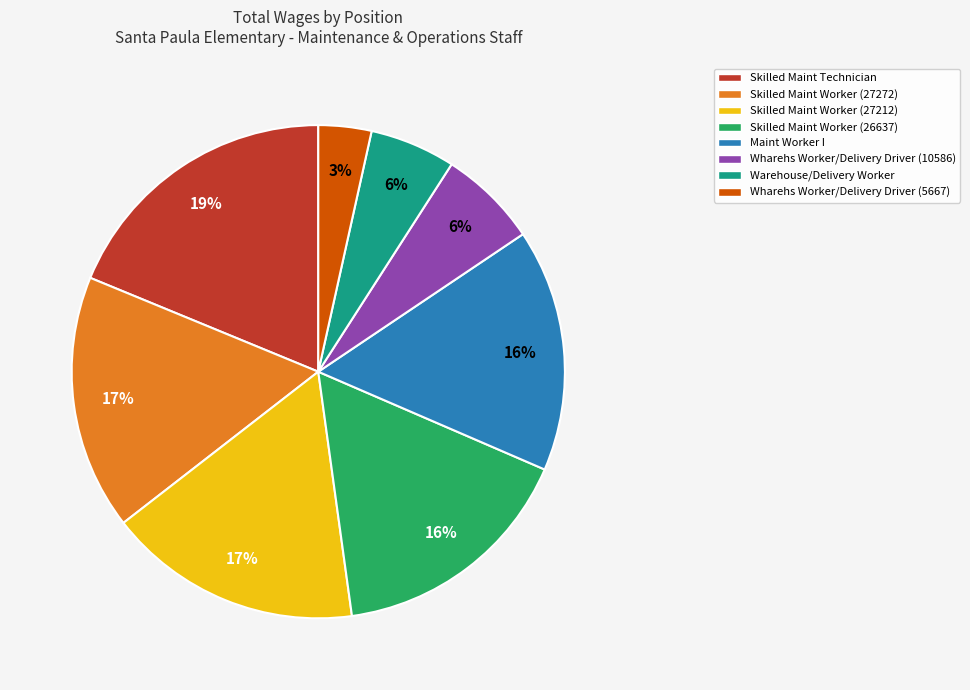

Which slice is the smallest?

Wharehs Worker/Delivery Driver (5667)